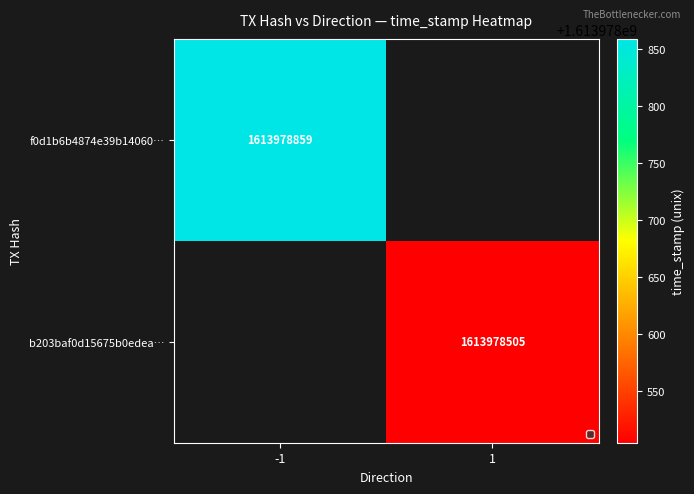

Count the number of data series in this chart.

2